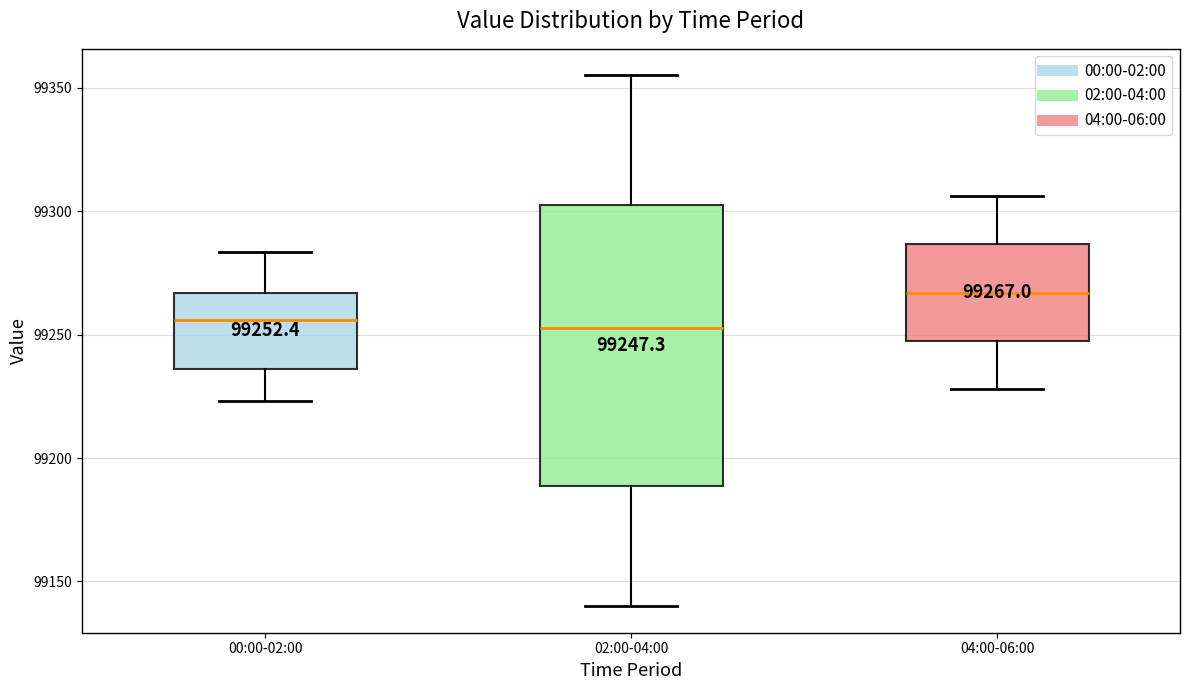

Which box is the tallest, from its lower edge to its upper edge?

02:00-04:00